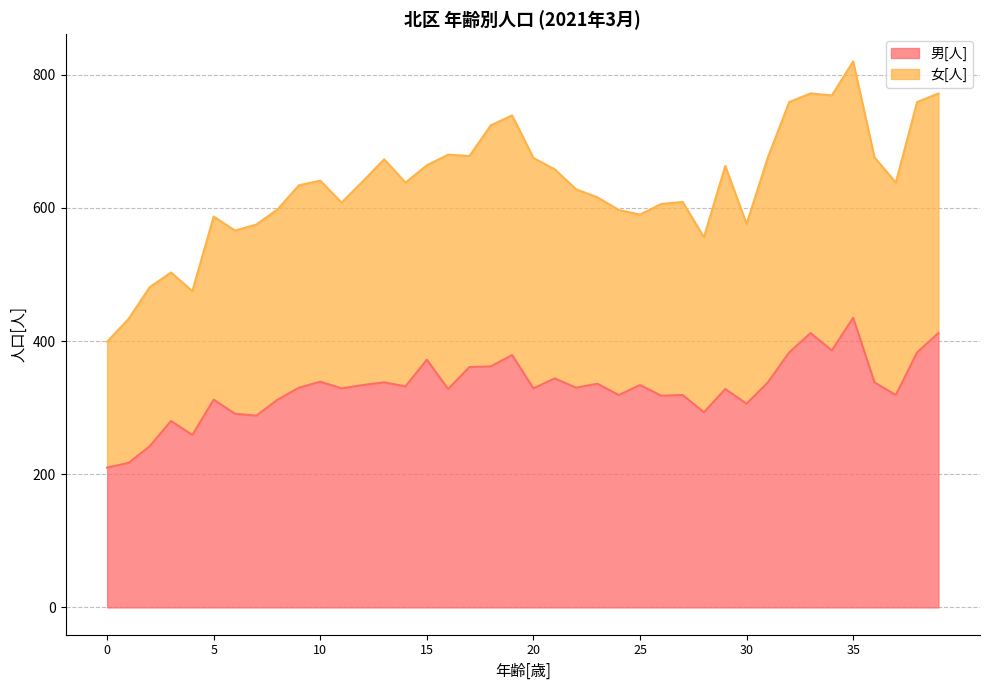

Where is the first local maximum?

3